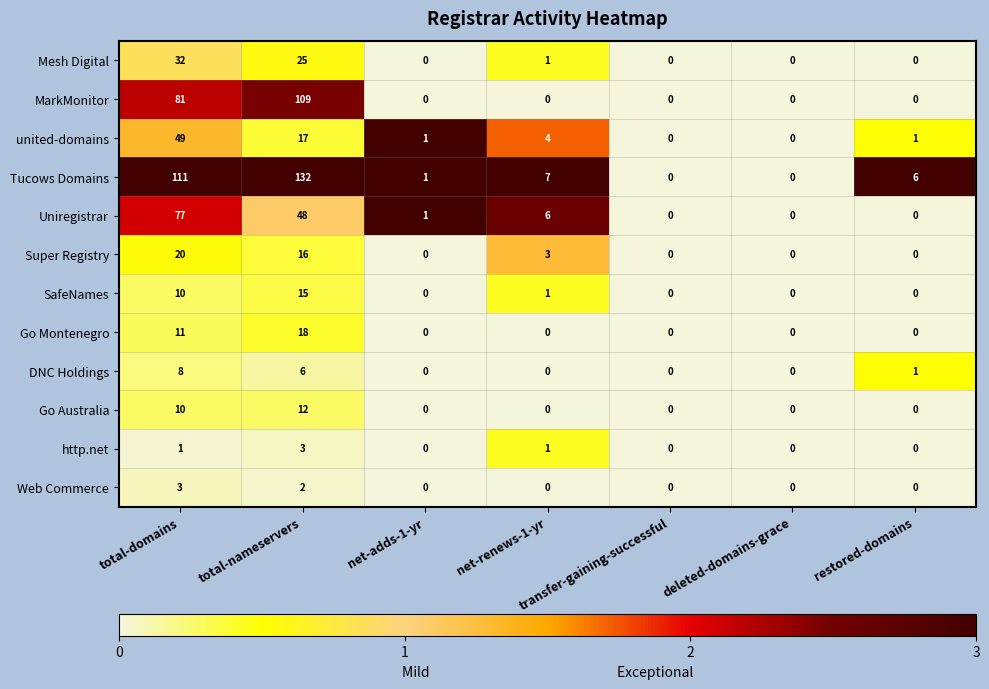

Count the number of categories in the chart.

7